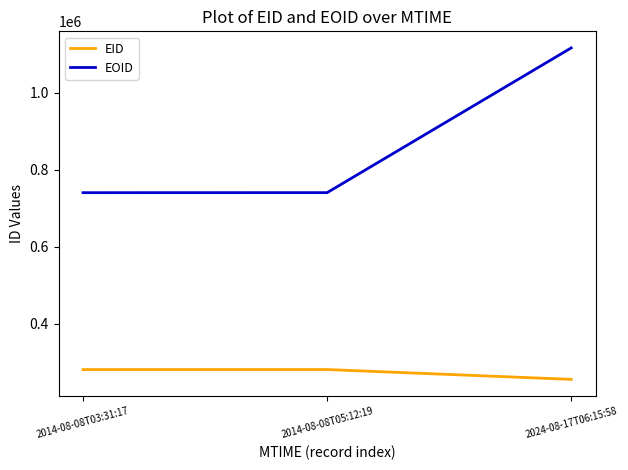

How many lines are shown in the chart?

2